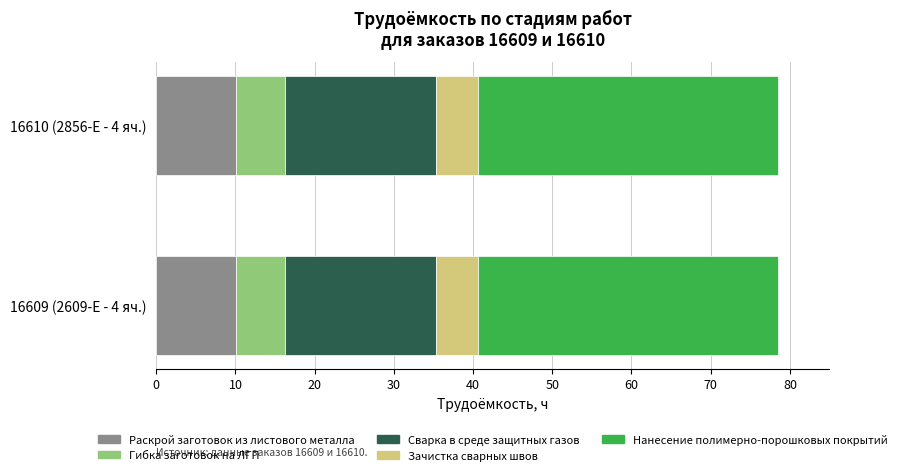

What is the total value across all series at 16610 (2856-Е - 4 яч.)?

78.6